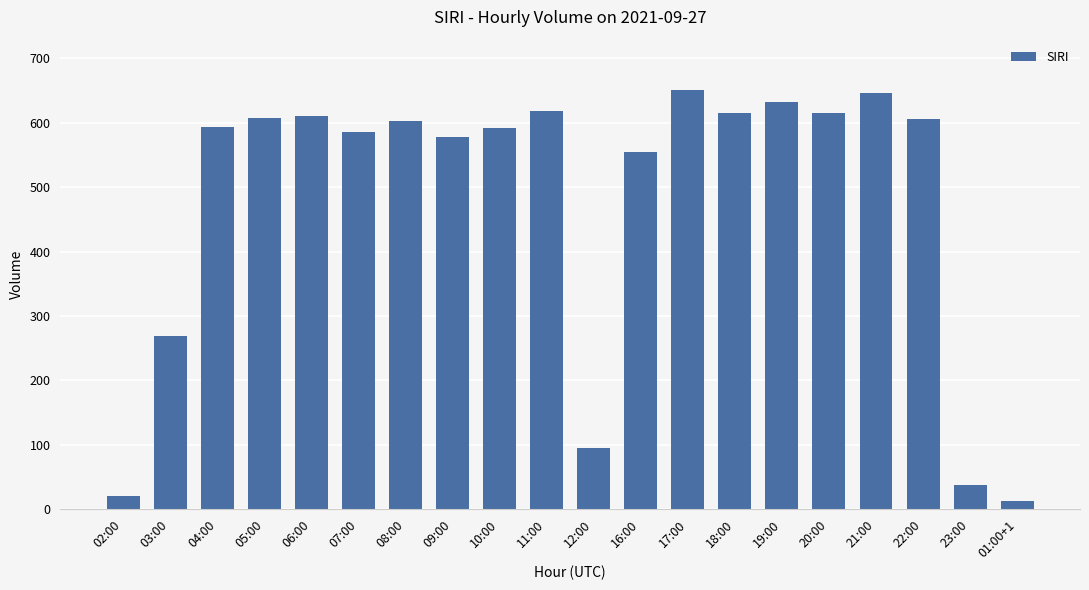

The chart shows a value of 220 at 05:00. True or false?

False